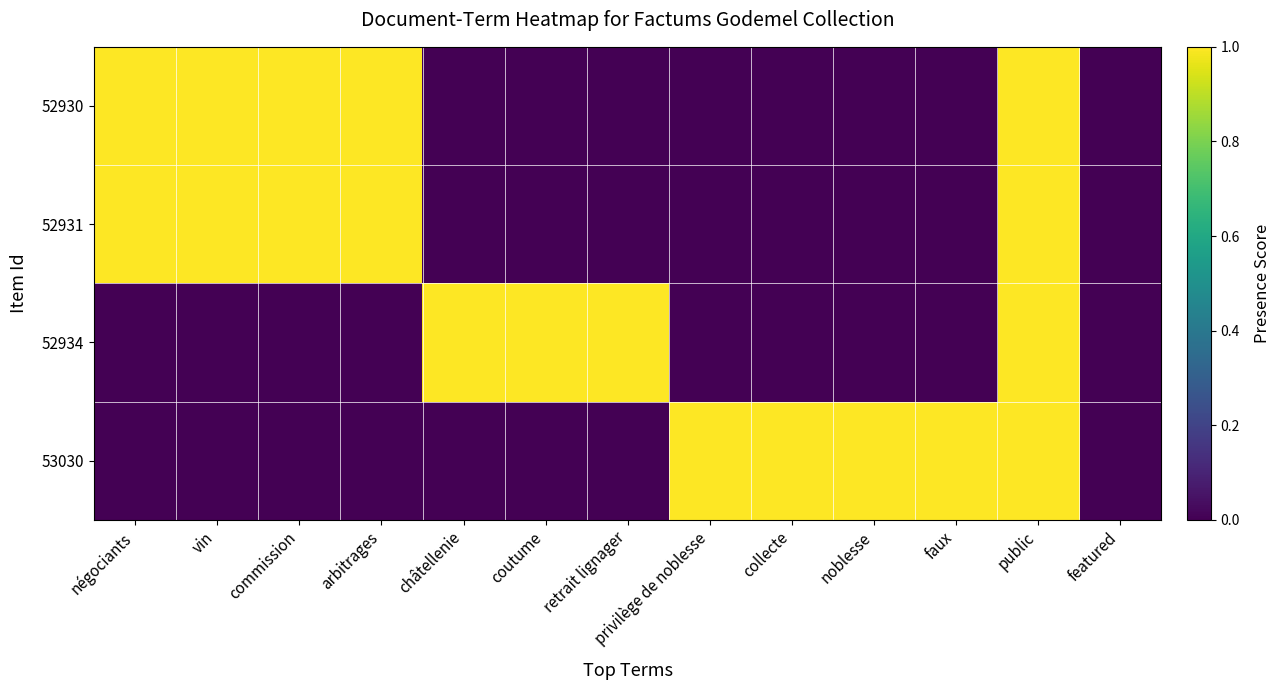

Reading left to right, transcribe all the data shown in this chart.

52930: négociants=1	vin=1	commission=1	arbitrages=1	châtellenie=0	coutume=0	retrait lignager=0	privilège de noblesse=0	collecte=0	noblesse=0	faux=0	public=1	featured=0
52931: négociants=1	vin=1	commission=1	arbitrages=1	châtellenie=0	coutume=0	retrait lignager=0	privilège de noblesse=0	collecte=0	noblesse=0	faux=0	public=1	featured=0
52934: négociants=0	vin=0	commission=0	arbitrages=0	châtellenie=1	coutume=1	retrait lignager=1	privilège de noblesse=0	collecte=0	noblesse=0	faux=0	public=1	featured=0
53030: négociants=0	vin=0	commission=0	arbitrages=0	châtellenie=0	coutume=0	retrait lignager=0	privilège de noblesse=1	collecte=1	noblesse=1	faux=1	public=1	featured=0